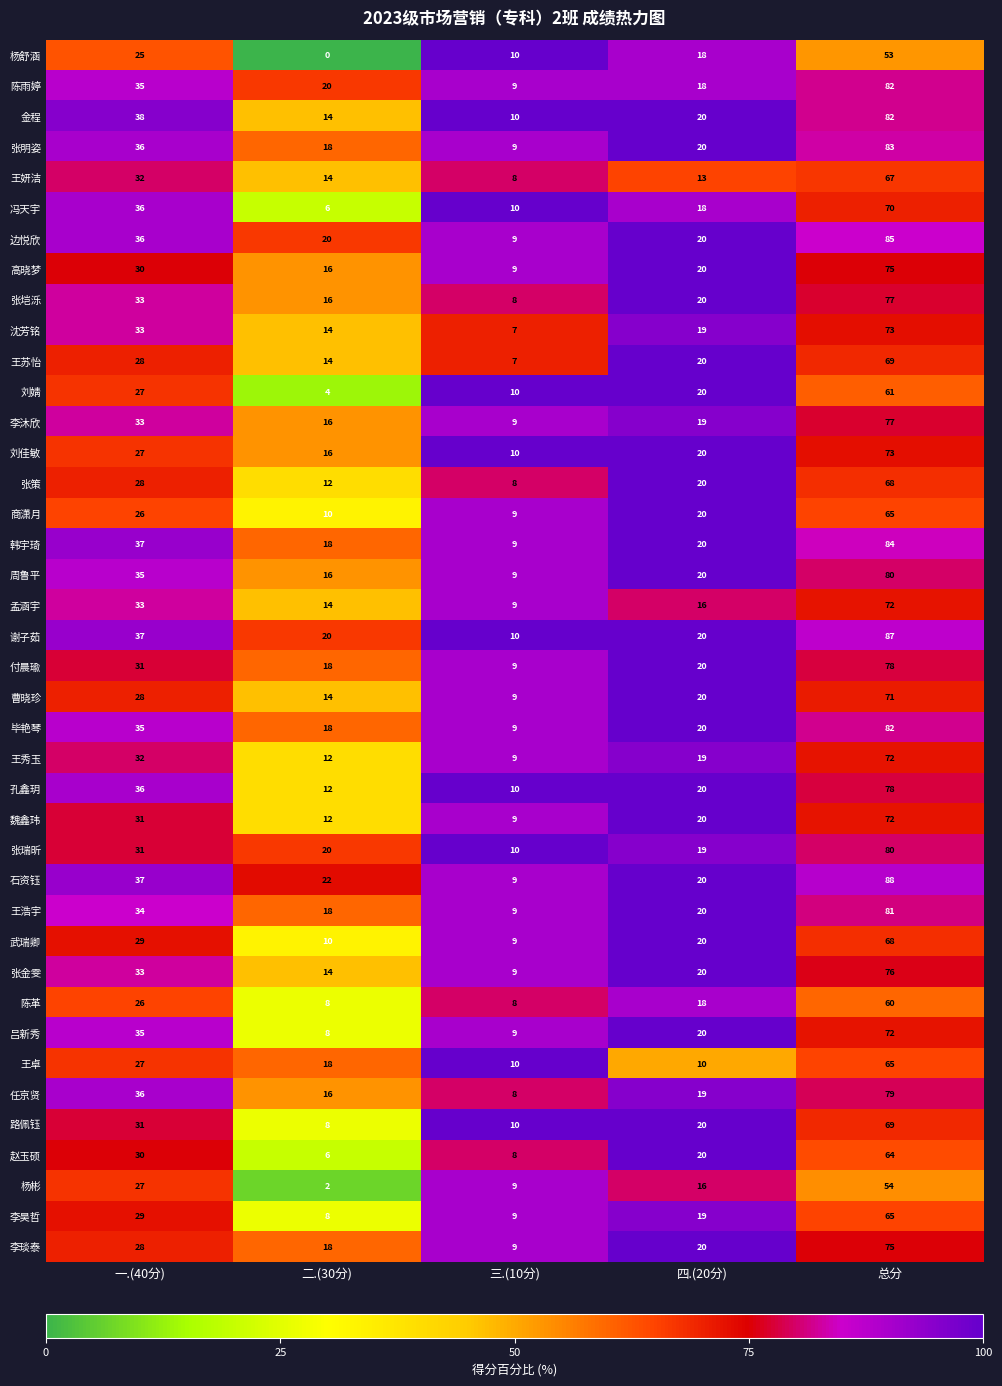

What value does the 任京贤 series have at 三.(10分), to the nearest 10?

10